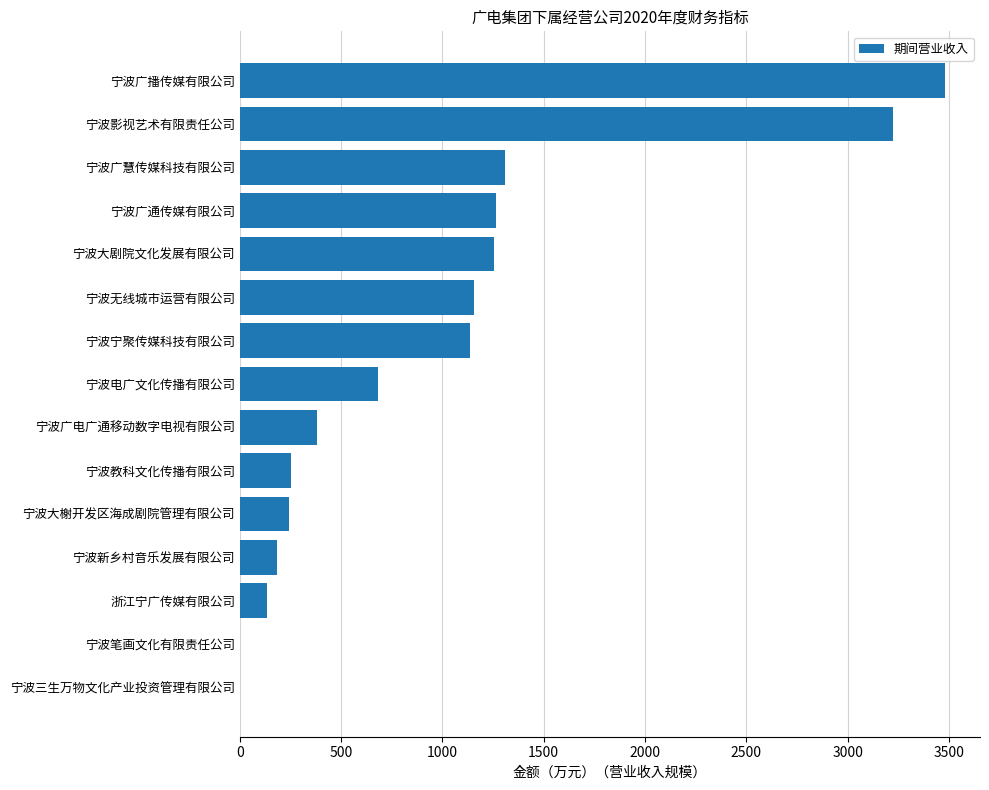

Which category has the highest value across all series?

宁波广播传媒有限公司